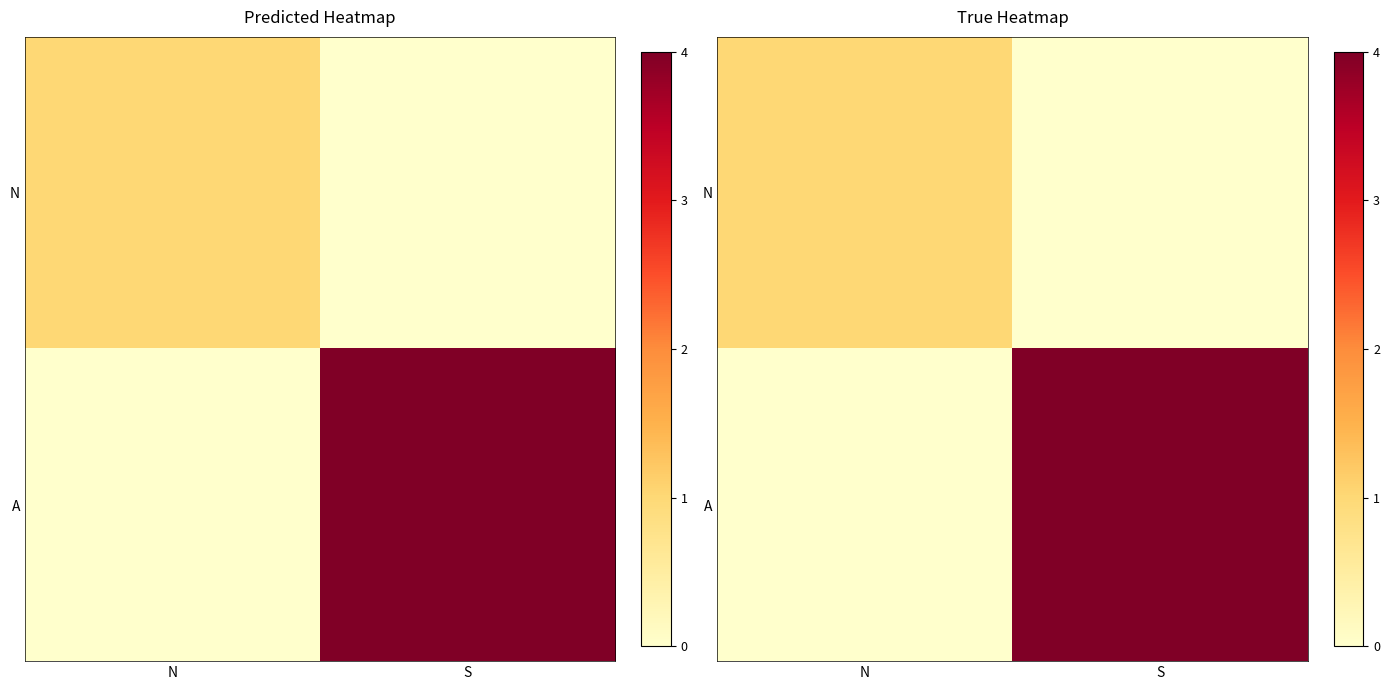

How many data points in A are less than 4?

1